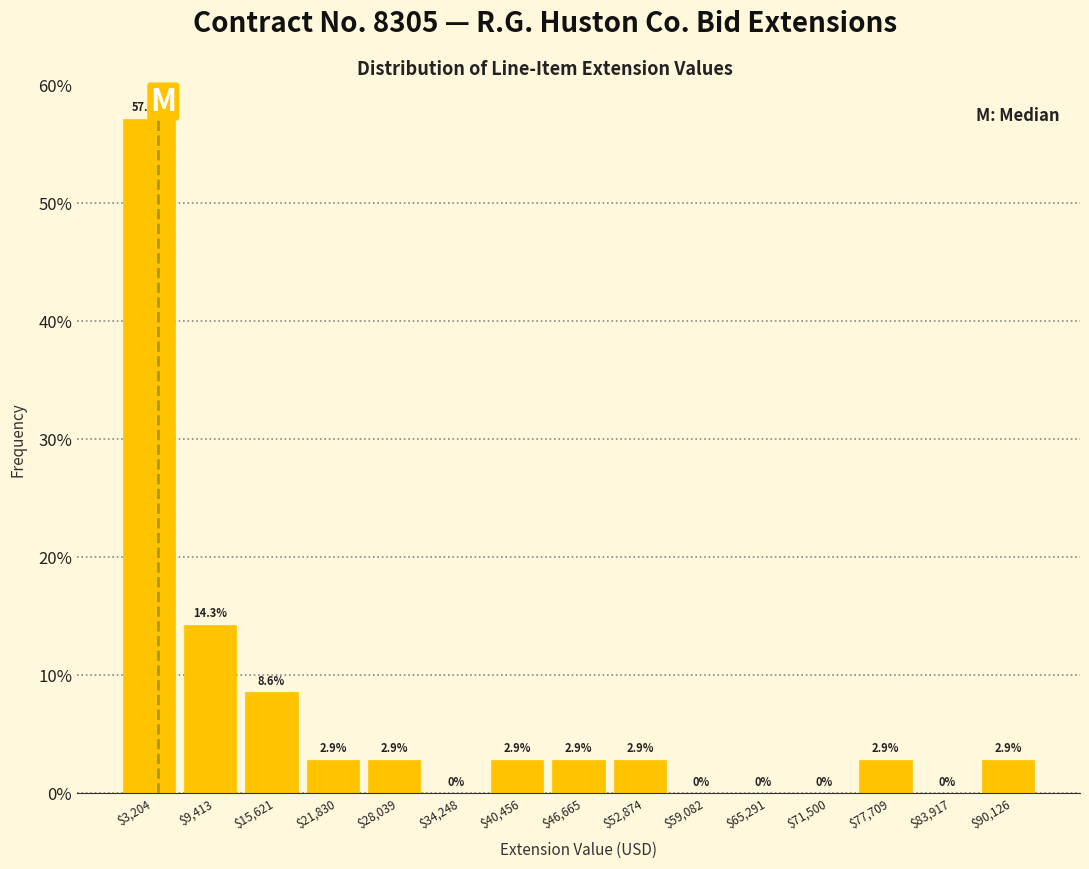

Over which range of the x-axis is the bar tallest?

0 to 6000